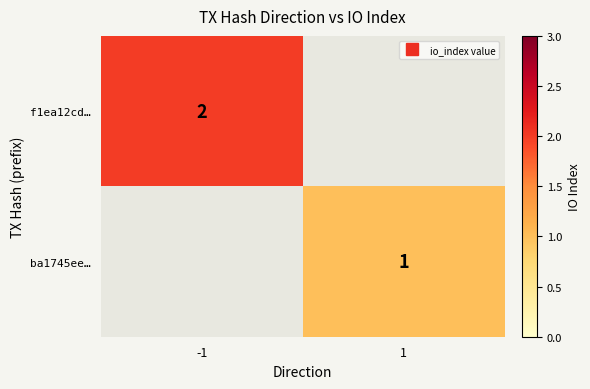

Which has a higher value, 1 or -1?

-1